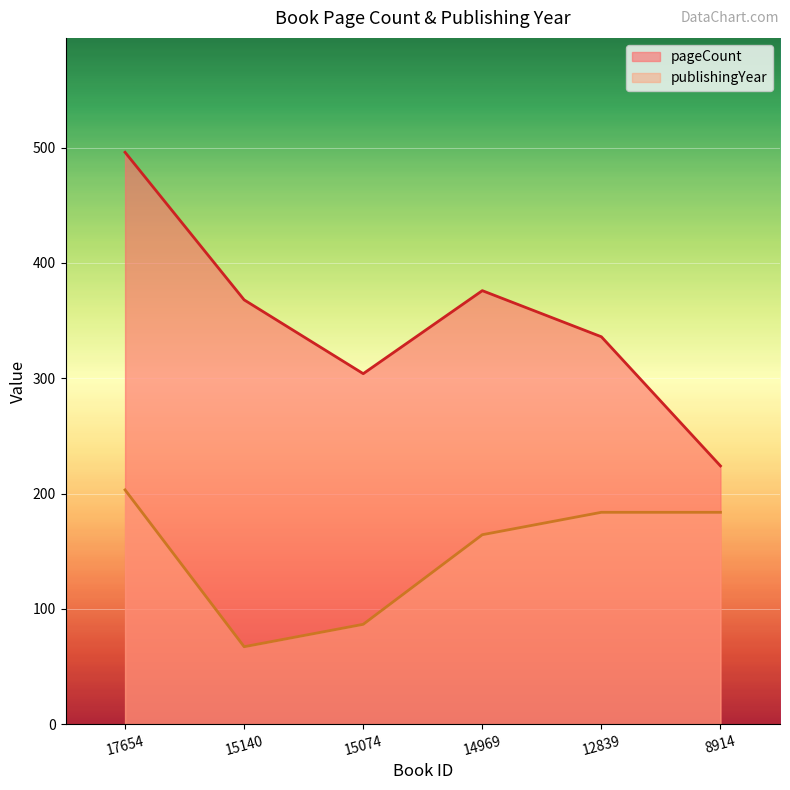

Which category has the lowest value in the pageCount series?

8914